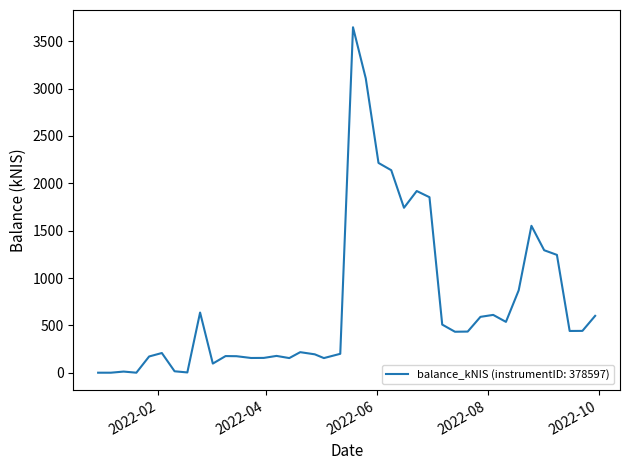

What is the difference between the maximum and minimum values?

3648.0